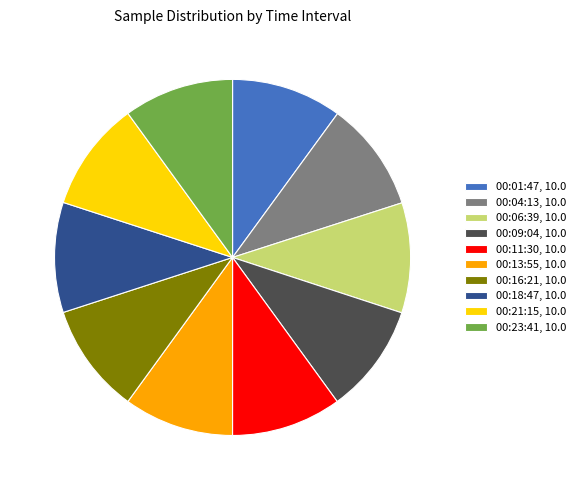

Is there any slice that represents more than half of the pie?

No